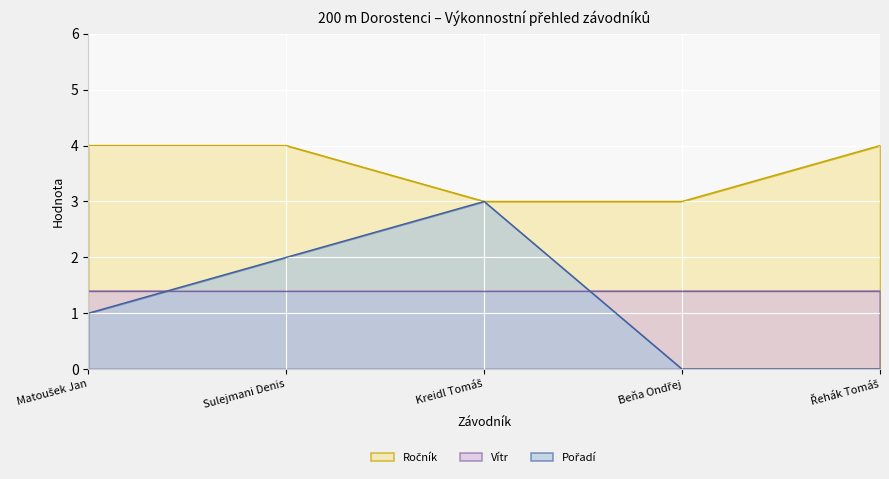

What is the greatest value displayed?

4.0